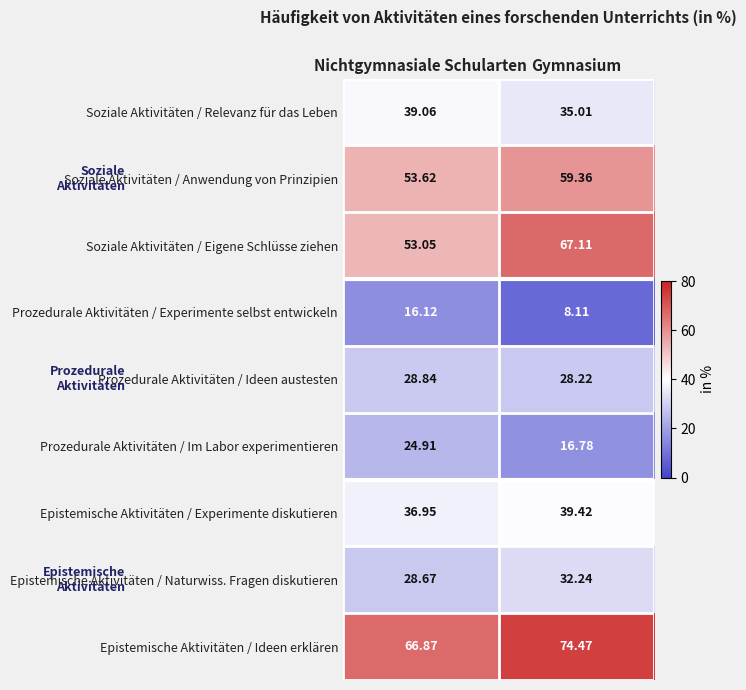

At which label does Prozedurale Aktivitäten / Im Labor experimentieren first exceed 24?

Nichtgymnasiale Schularten